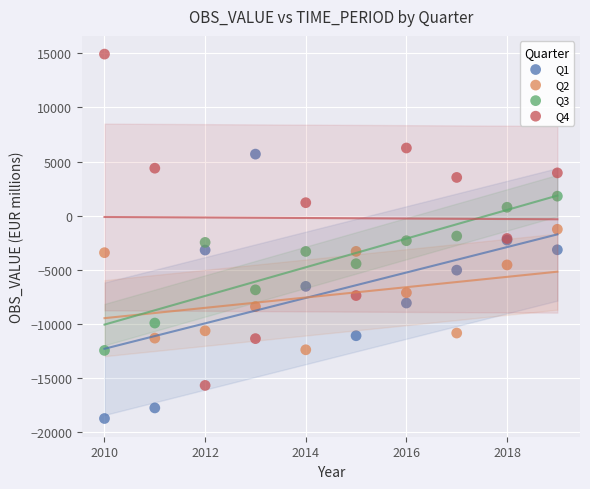

Which series has the widest spread of Y values?

Q4